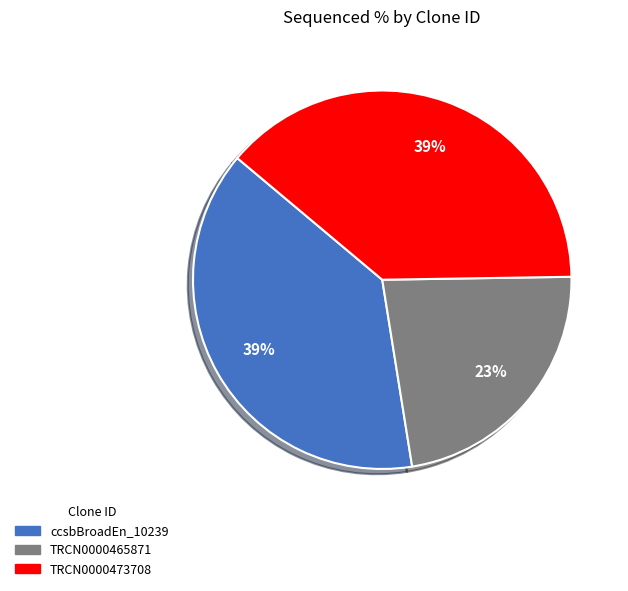

Does any single category account for the majority?

No